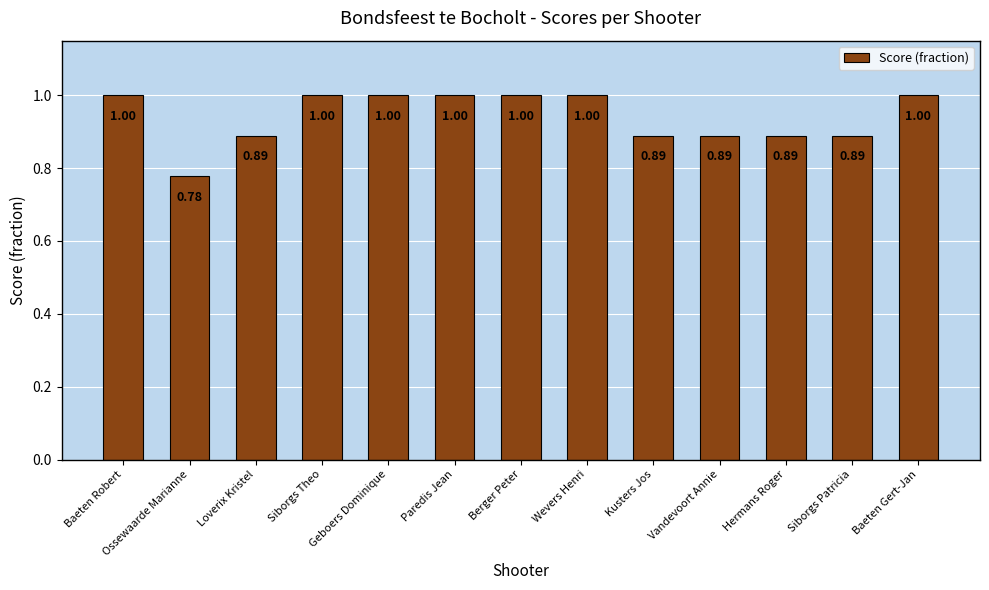

Approximately how many times larger is the value at Wevers Henri compared to Paredis Jean?

1.0